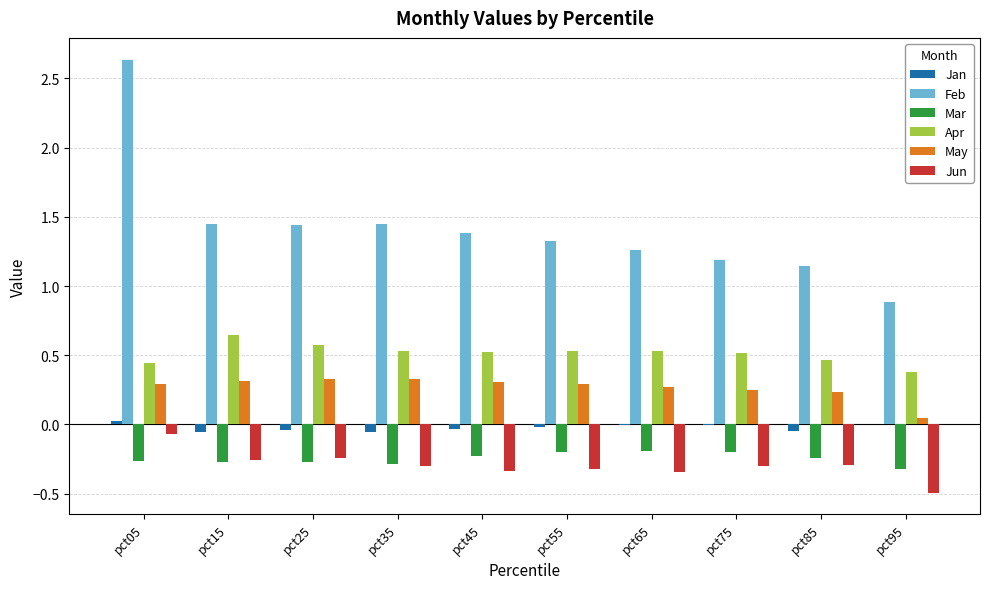

What are all the series names shown in the legend?

Jan, Feb, Mar, Apr, May, Jun